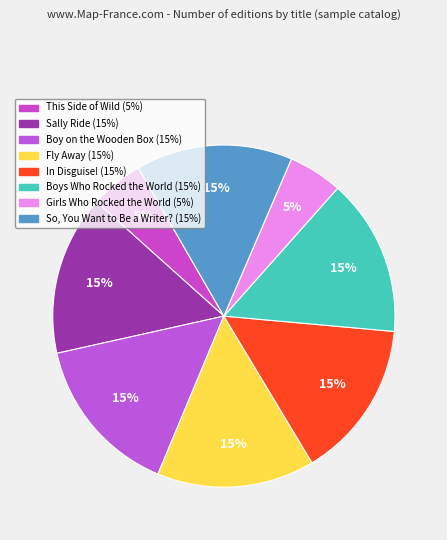

Is In Disguise! the majority of the pie?

No